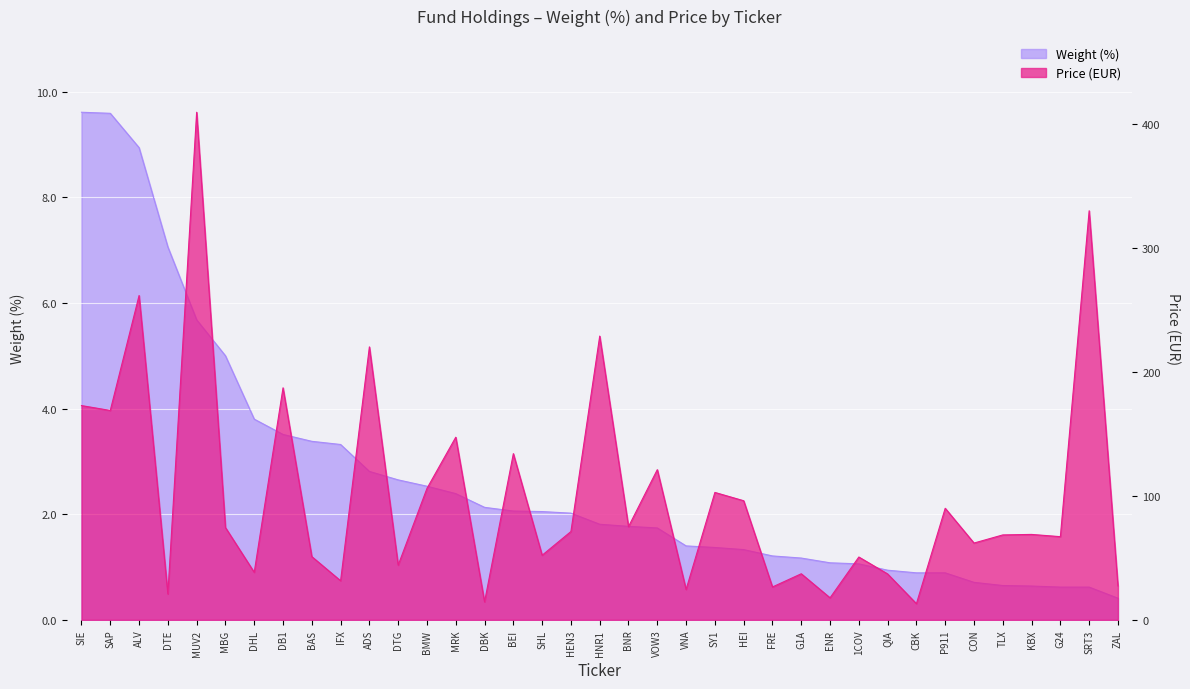

What is the minimum value shown in the chart?

0.4